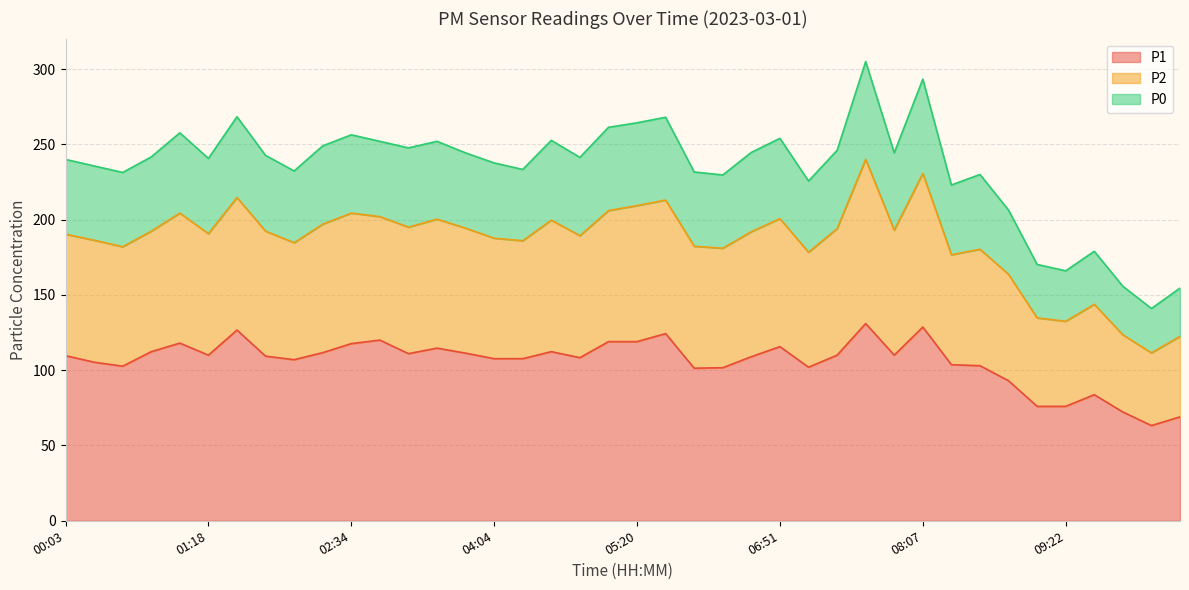

How many distinct data groups are displayed?

3